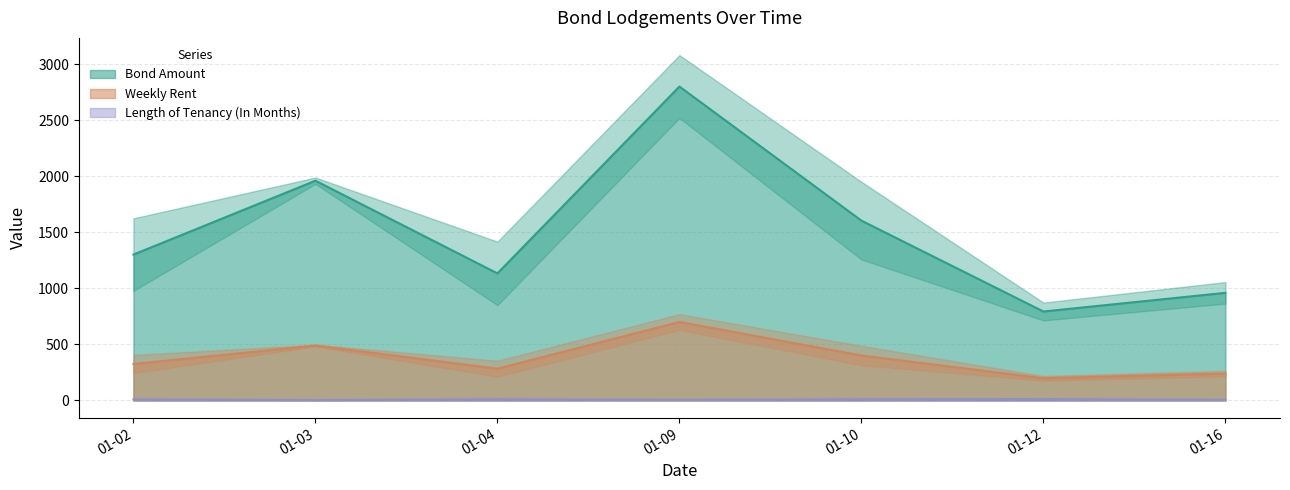

Which has a higher value, 2018-01-04 or 2018-01-10?

2018-01-10